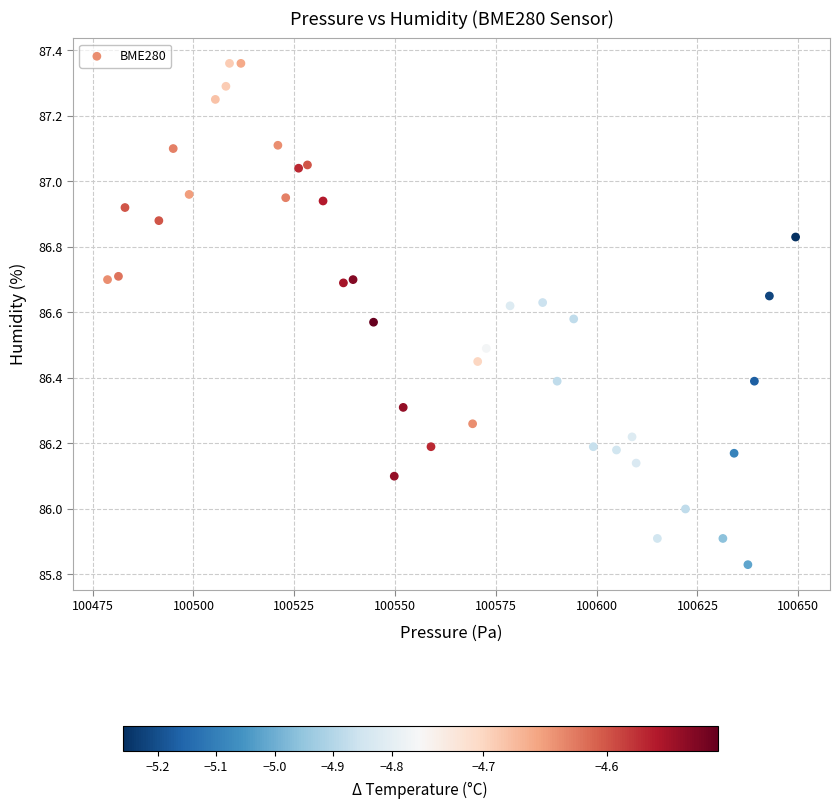

What is the range of X values (max minus min)?

170.6